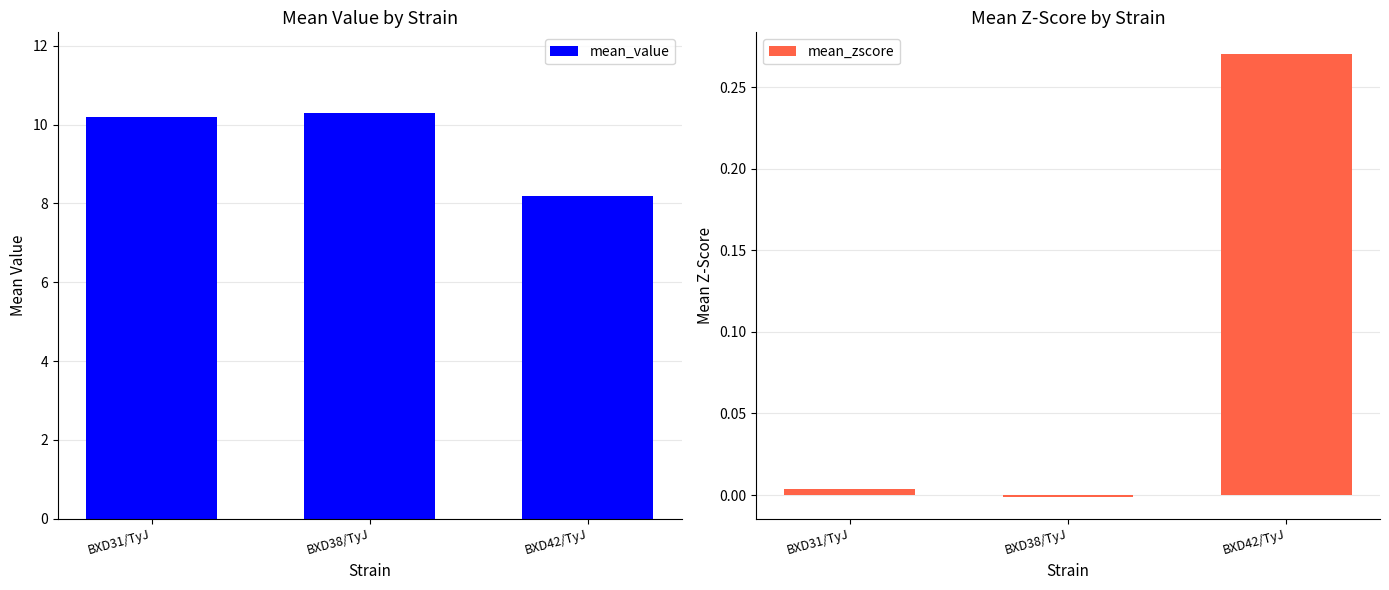

At how many categories does at least one series exceed 3?

3